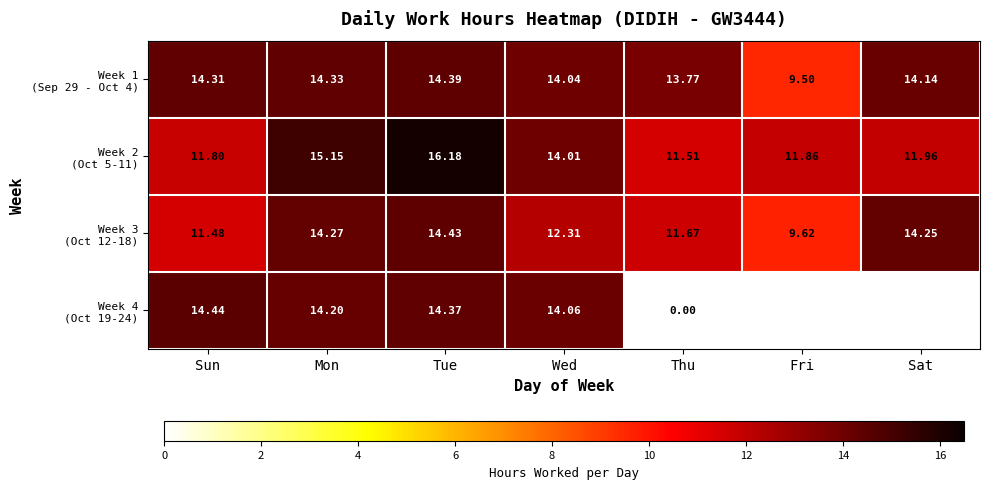

Which label corresponds to the smallest value in the chart?

Thu